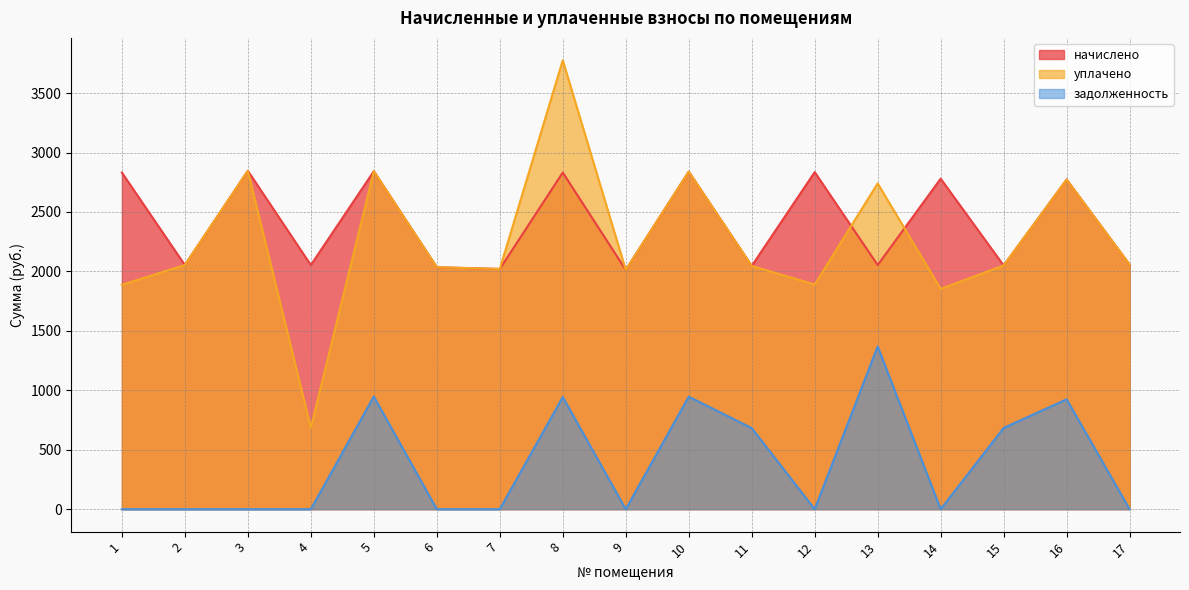

Which has a higher value, 13 or 6?

13